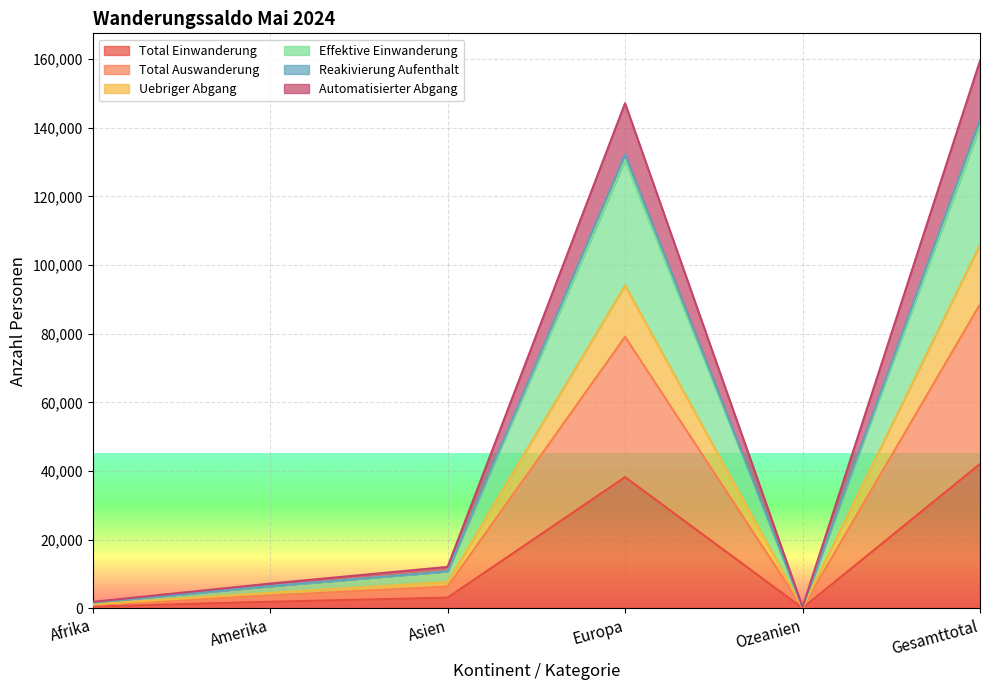

What is the value of the Total Auswanderung point at the 2nd from the left?

4534